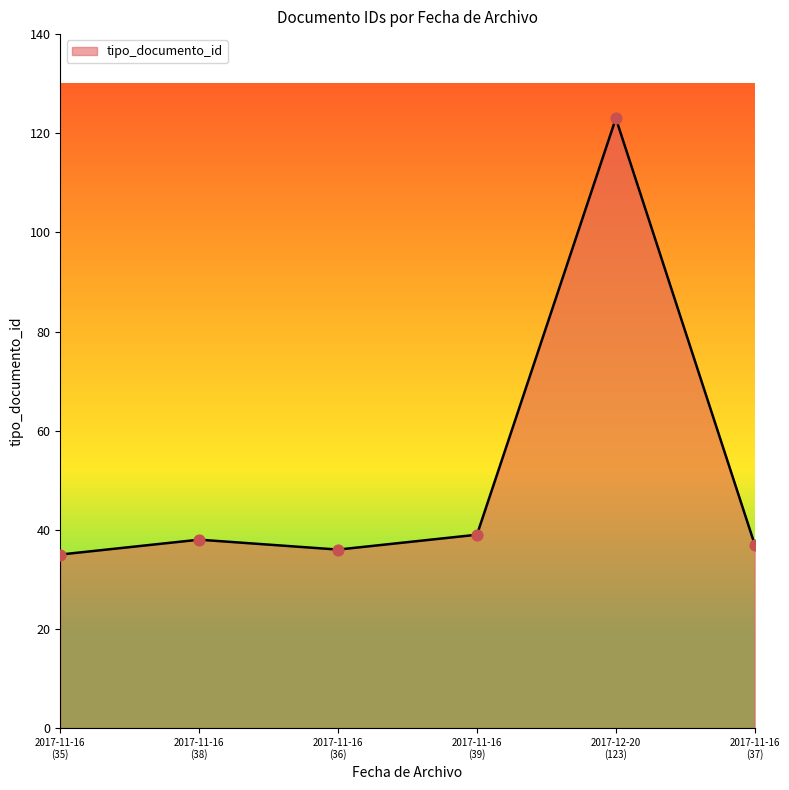

What is the sum of all values?

308